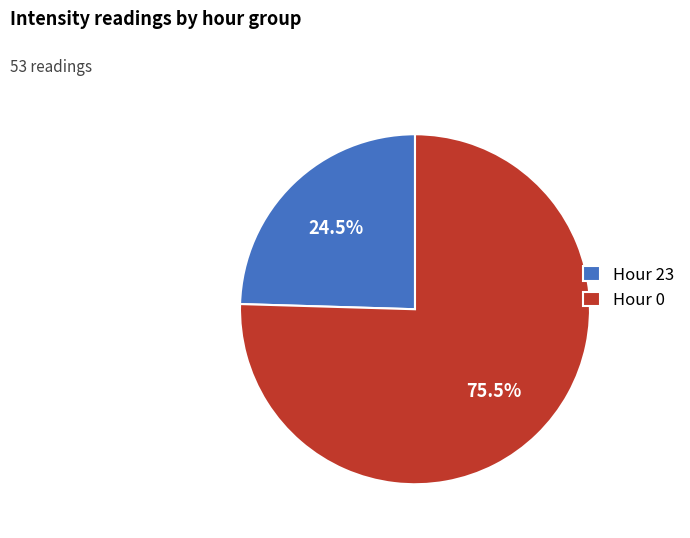

Is the sum of Hour 0 and Hour 23 greater than half?

Yes